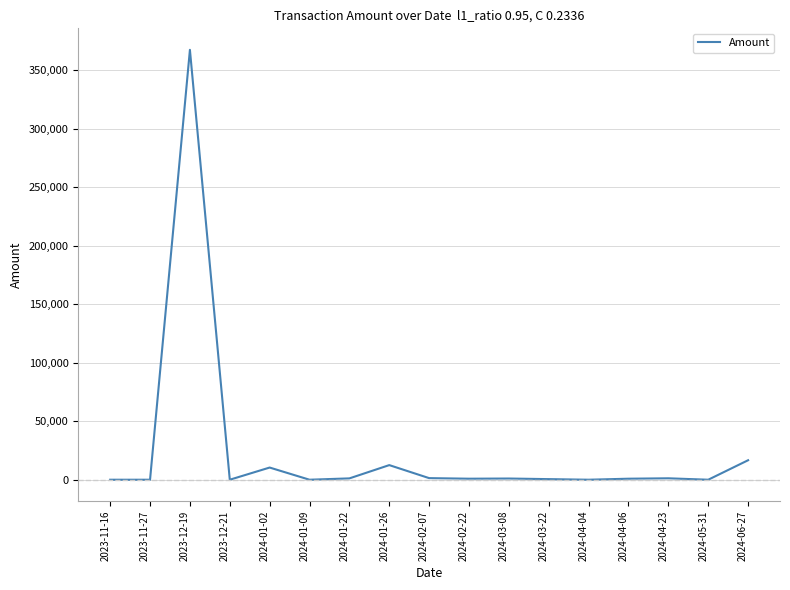

What is the sum of all values?

414214.4